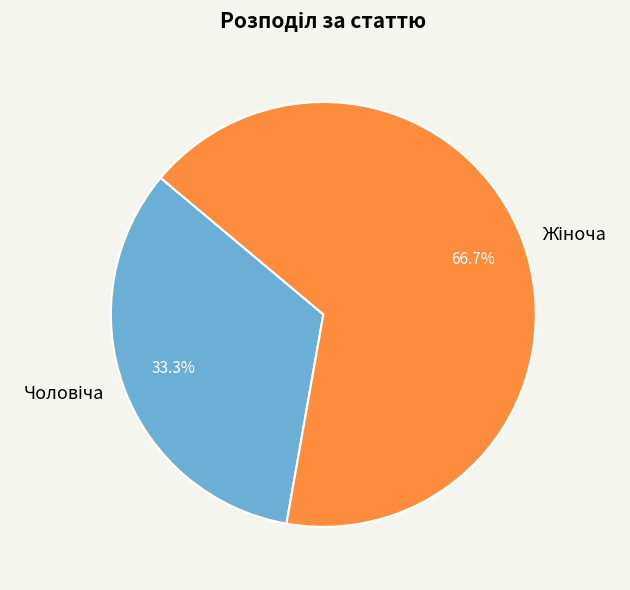

Is there a majority slice in this chart?

Yes